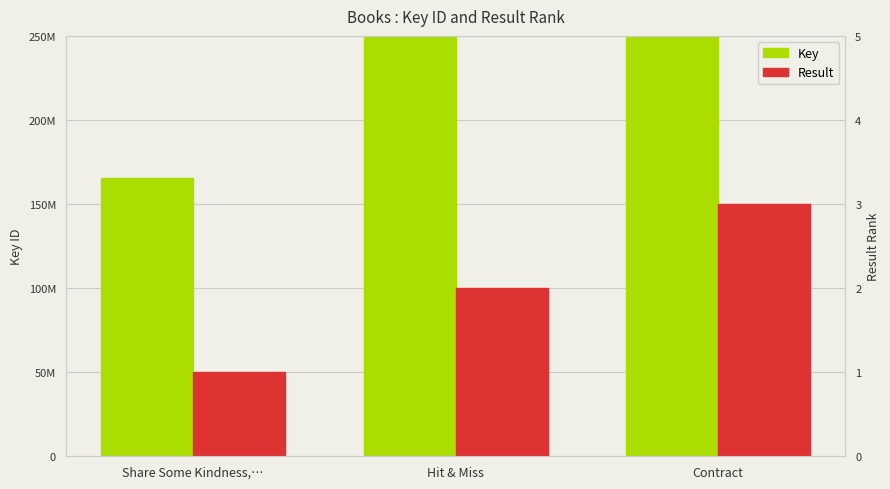

Reading left to right, extract all data points from this chart.

Key: Share Some Kindness,…=165726633	Hit & Miss=452872918	Contract=452872080
Result: Share Some Kindness,…=1	Hit & Miss=2	Contract=3